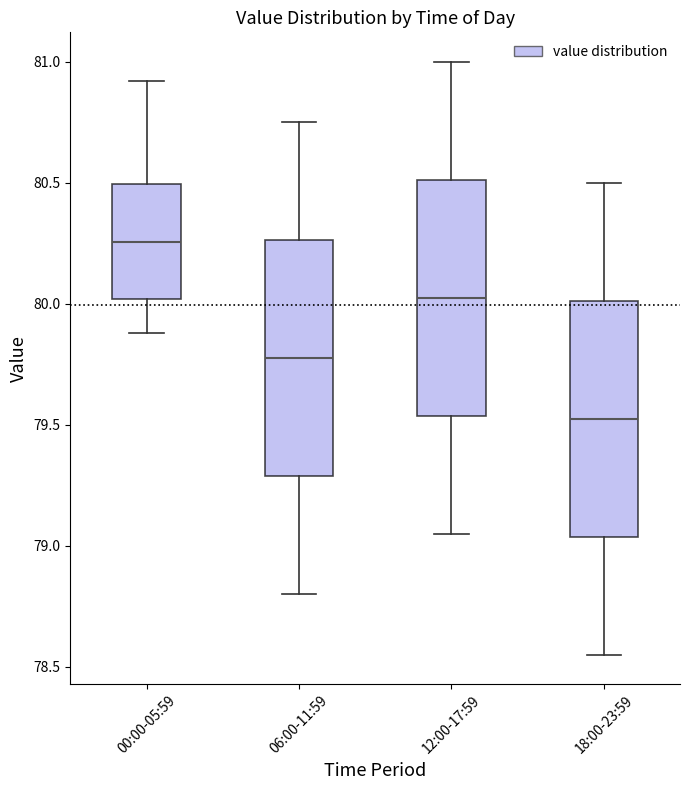

Which box's median line is the lowest?

18:00-23:59